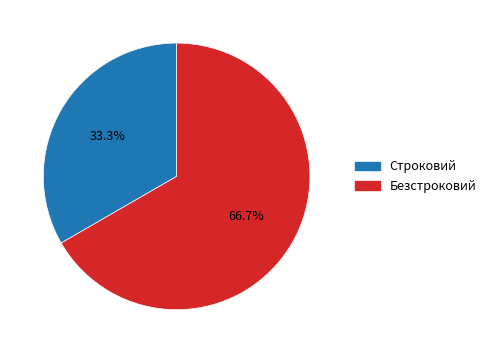

To the nearest percent, what percentage of the pie is Строковий?

33%